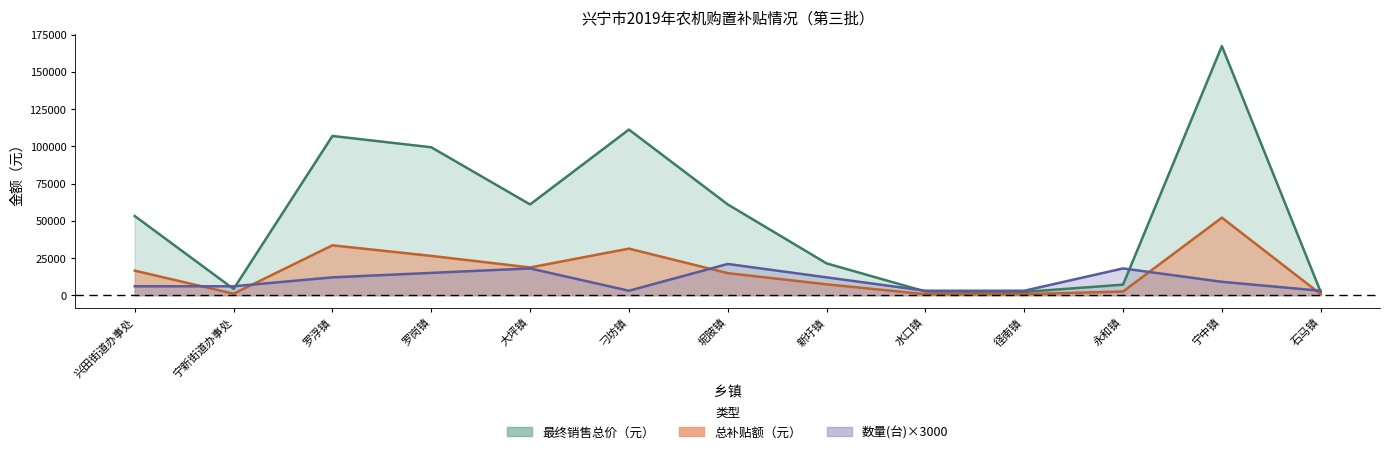

Count the number of data series in this chart.

3